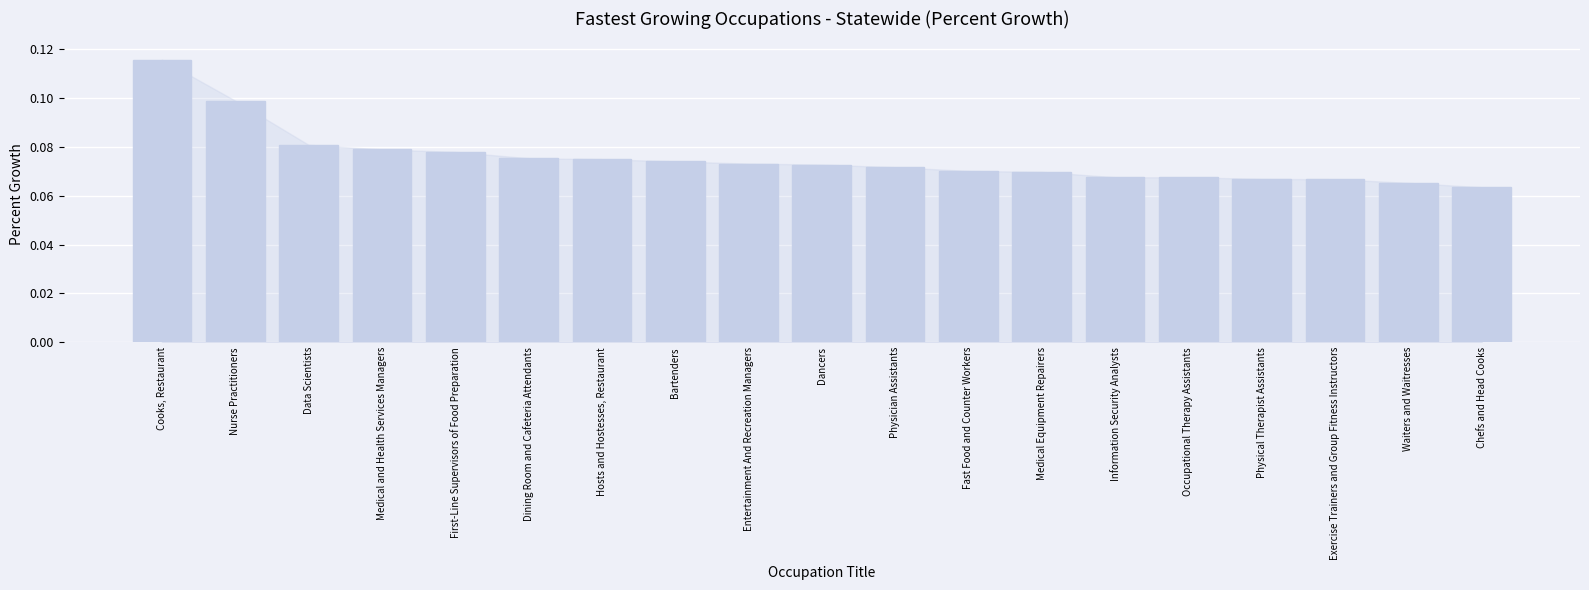

Which has a higher value, Physician Assistants or First-Line Supervisors of Food Preparation?

First-Line Supervisors of Food Preparation